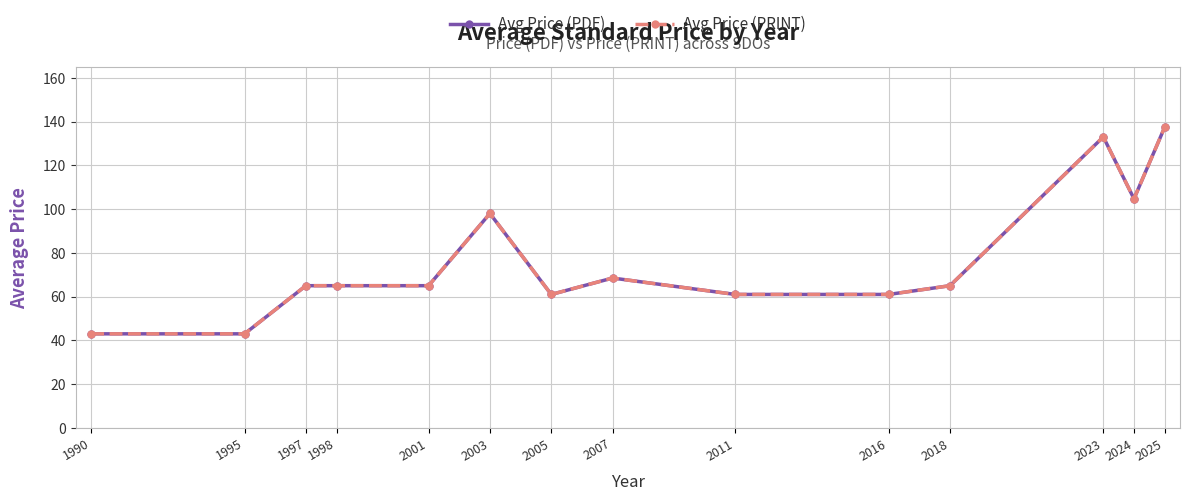

Is this an area chart (filled region under the line)?

No